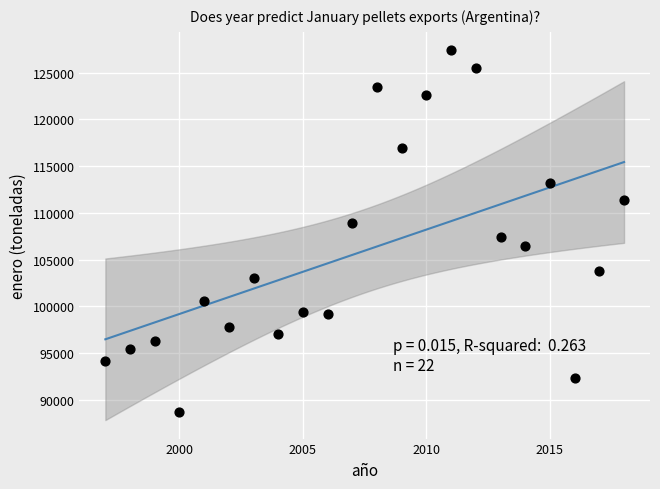

What is the range of X values (max minus min)?

21